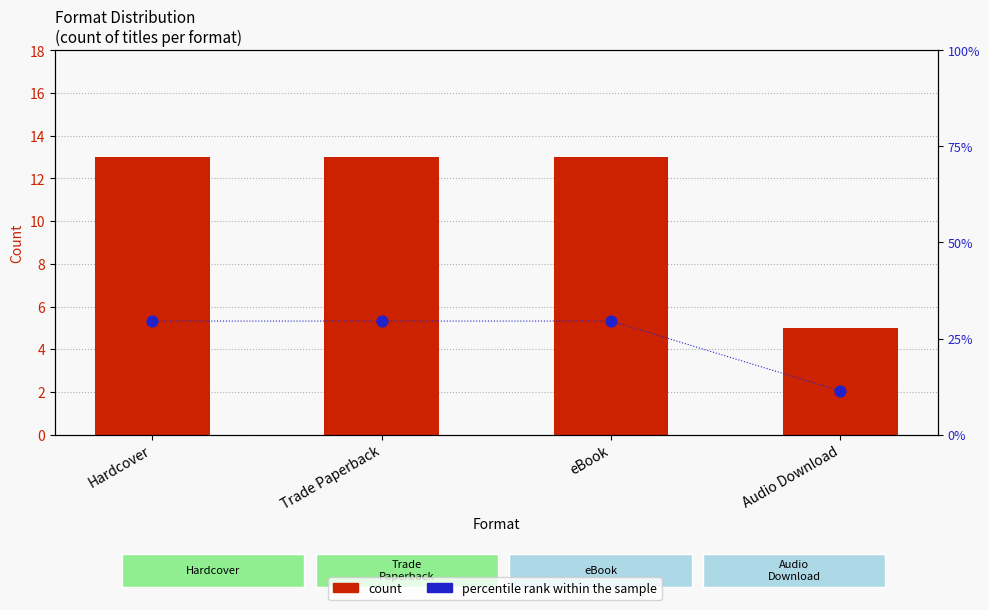

Which series contains the lowest Y value?

count